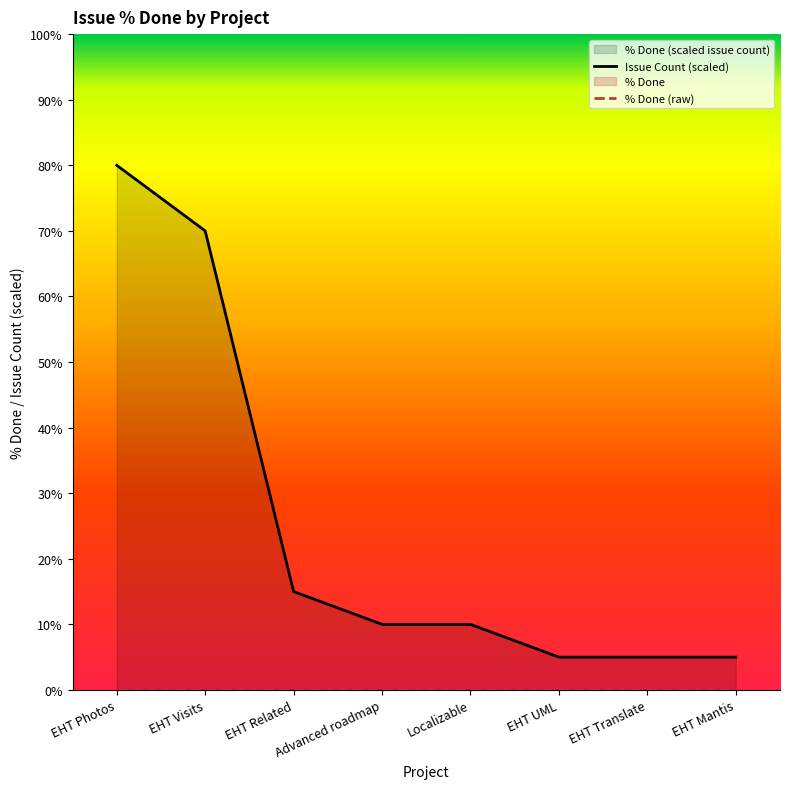

Which label corresponds to the largest value in the chart?

EHT Photos